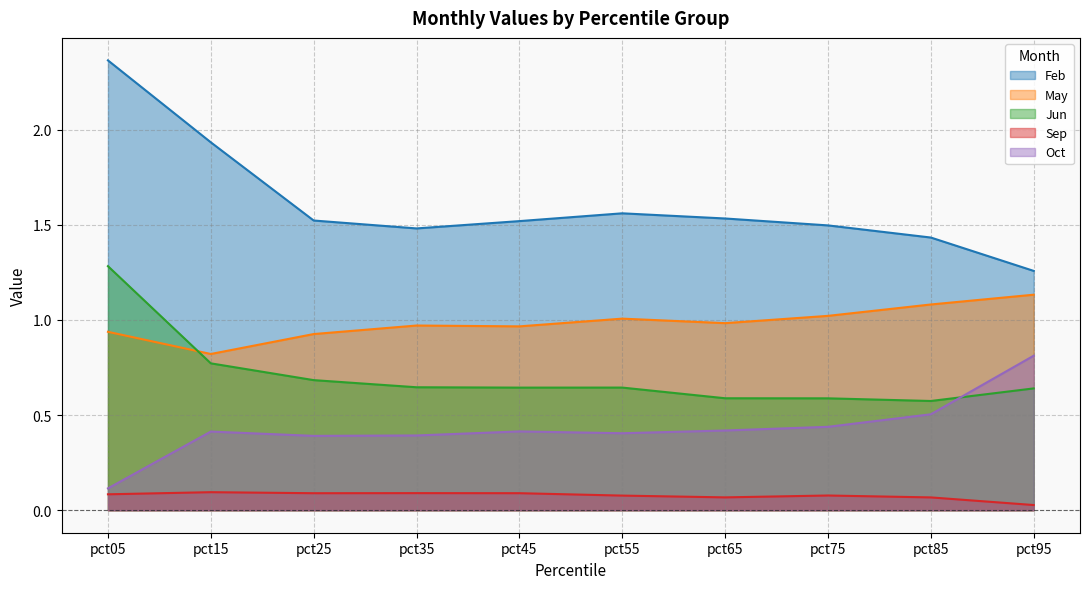

Reading left to right, extract all data points from this chart.

Feb: 2.4	1.9	1.5	1.5	1.5	1.6	1.5	1.5	1.4	1.3
May: 0.9	0.8	0.9	1.0	1.0	1.0	1.0	1.0	1.1	1.1
Jun: 1.3	0.8	0.7	0.6	0.6	0.6	0.6	0.6	0.6	0.6
Sep: 0.1	0.1	0.1	0.1	0.1	0.1	0.1	0.1	0.1	0.0
Oct: 0.1	0.4	0.4	0.4	0.4	0.4	0.4	0.4	0.5	0.8